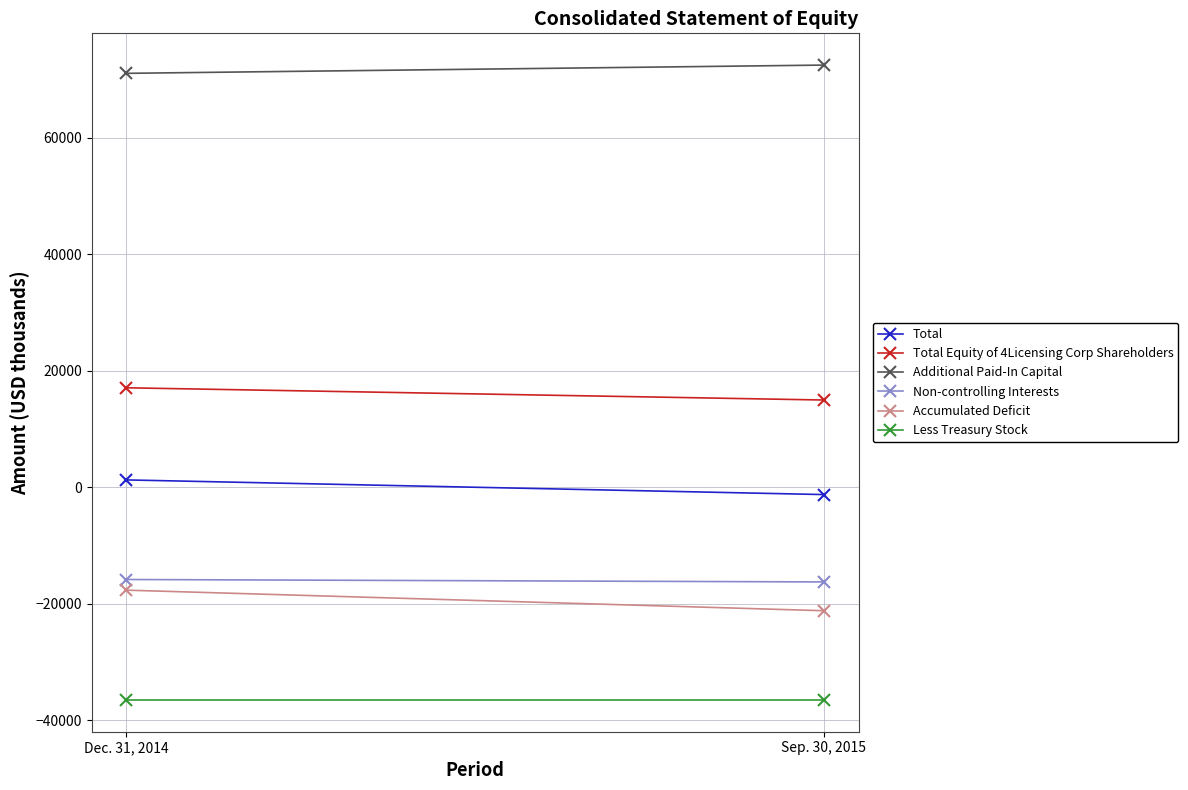

What is the maximum value shown in the chart?

72480